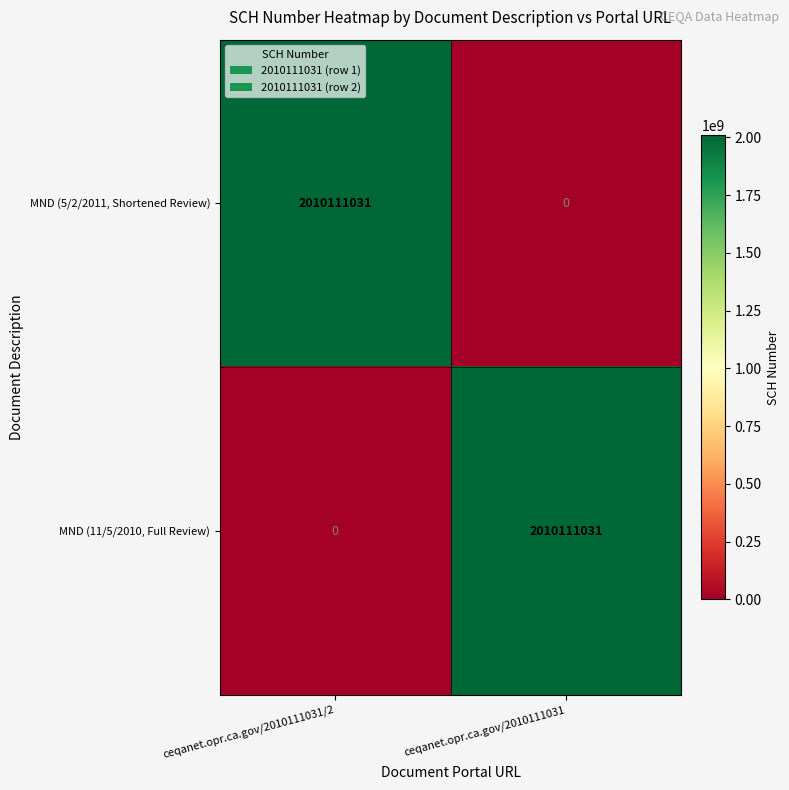

What is the spread (max minus min) of values at ceqanet.opr.ca.gov/2010111031/2?

2010111031